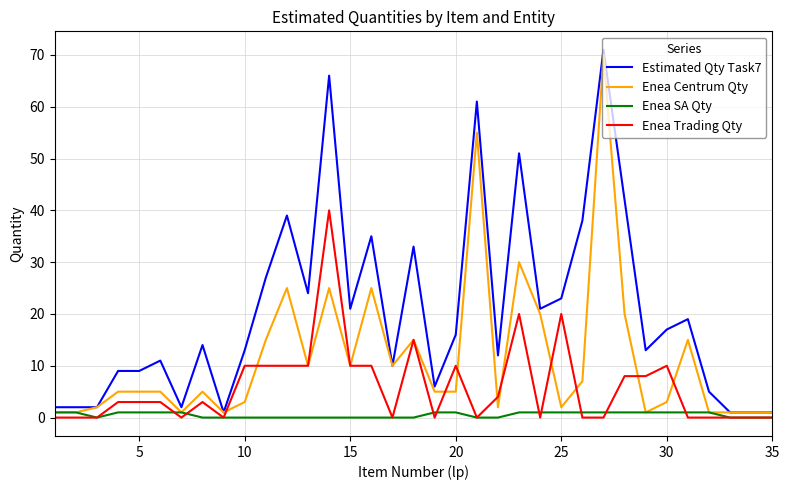

What is the greatest value displayed?

71